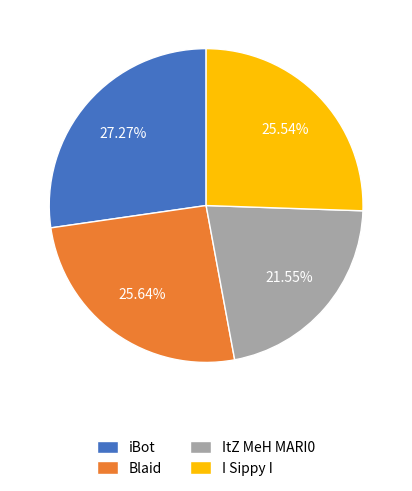

How many slices are in this pie chart?

4